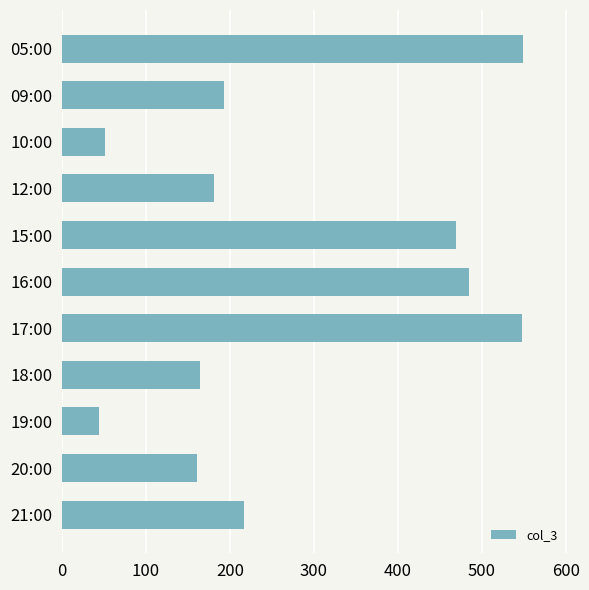

Between 17:00 and 10:00, which is larger?

17:00